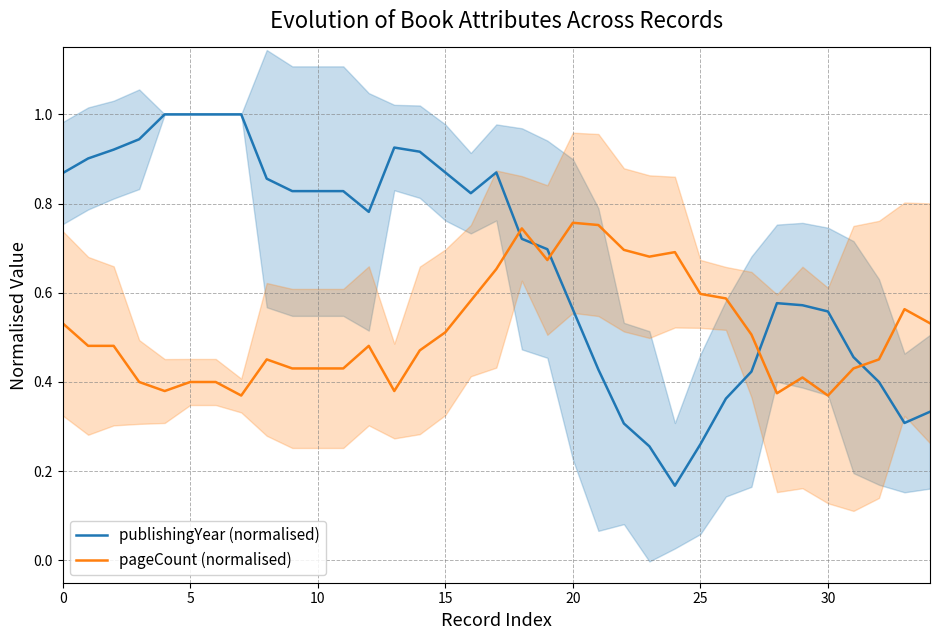

Rank the series by their average value, from lowest to highest.

pageCount (normalised), publishingYear (normalised)